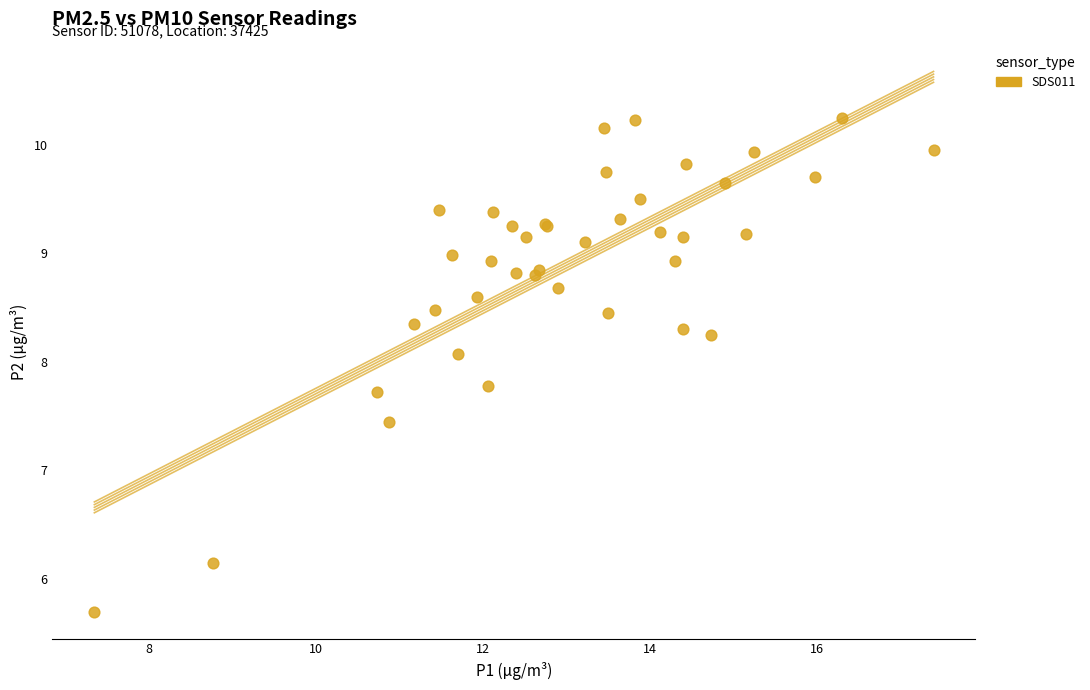

What Y value in the scatter plot is closest to 7?

7.5